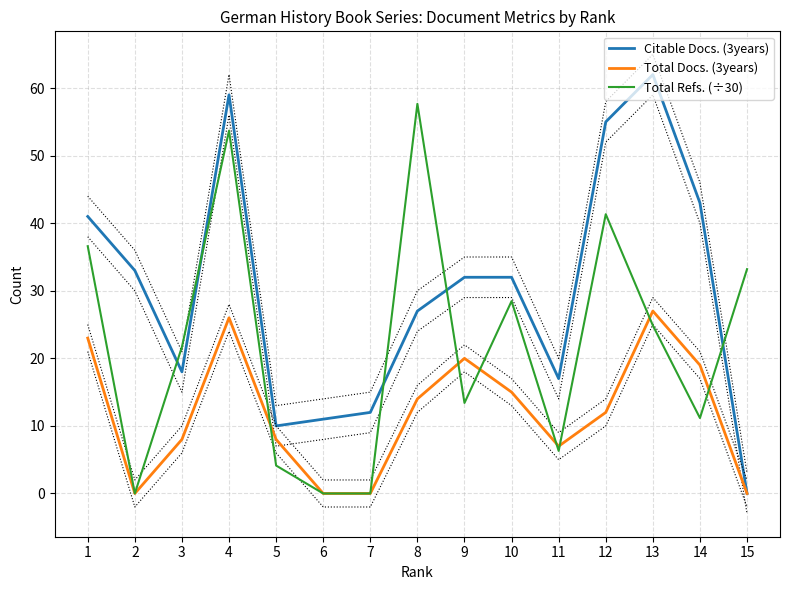

Reading left to right, list all the values displayed in this chart.

Citable Docs. (3years): 1=41.0	2=33.0	3=18.0	4=59.0	5=10.0	6=11.0	7=12.0	8=27.0	9=32.0	10=32.0	11=17.0	12=55.0	13=62.0	14=43.0	15=0.0
Total Docs. (3years): 1=23.0	2=0.0	3=8.0	4=26.0	5=8.0	6=0.0	7=0.0	8=14.0	9=20.0	10=15.0	11=7.0	12=12.0	13=27.0	14=19.0	15=0.0
Total Refs. (÷30): 1=36.6	2=0.0	3=21.7	4=53.7	5=4.1	6=0.0	7=0.0	8=57.7	9=13.4	10=28.5	11=6.3	12=41.3	13=24.9	14=11.2	15=33.2